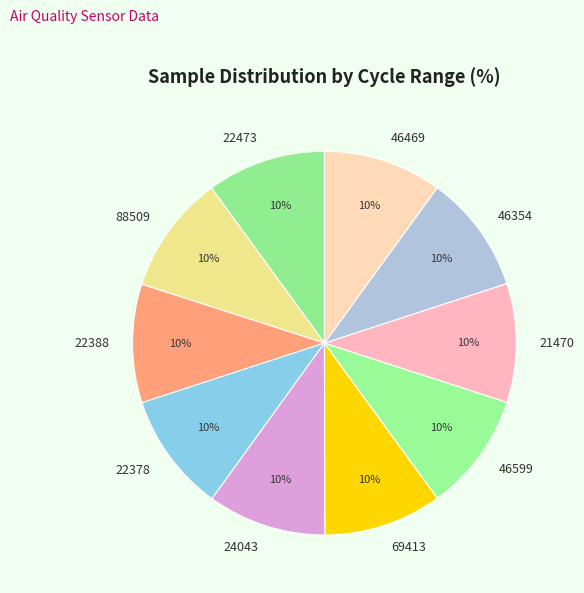

Approximately how many times larger is the value at 46354 compared to 21470?

1.0